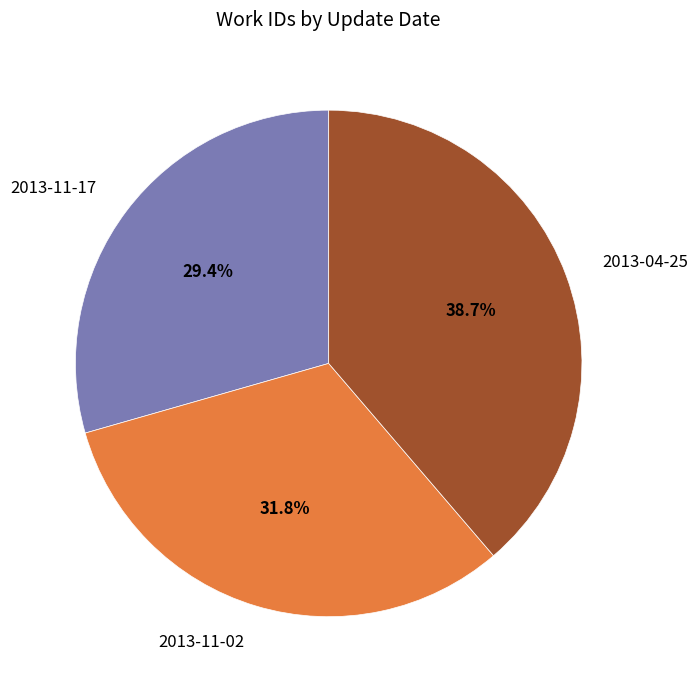

What is the smallest slice in the pie chart?

2013-11-17